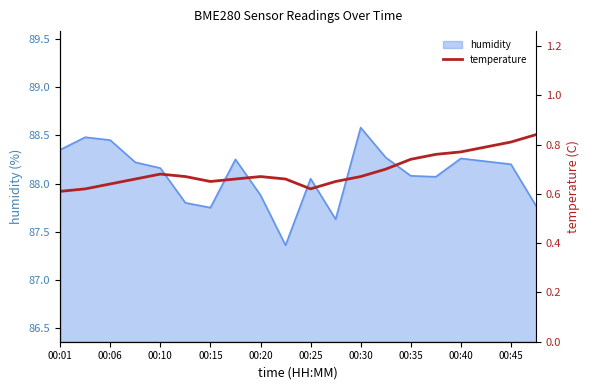

What is the maximum value for humidity?

88.6